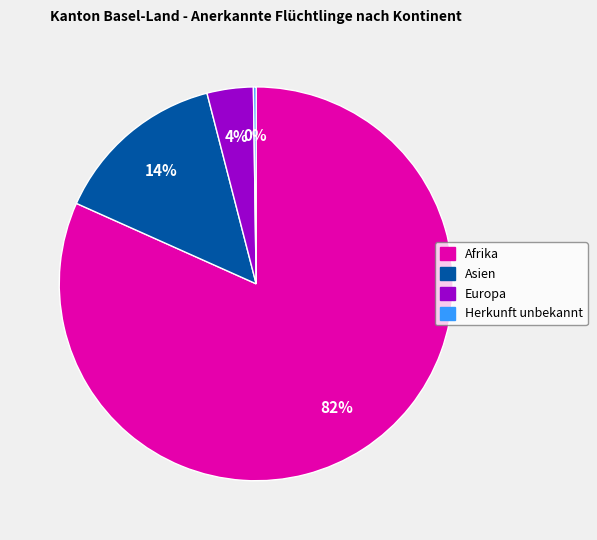

To the nearest percent, what percentage of the pie is Asien?

14%